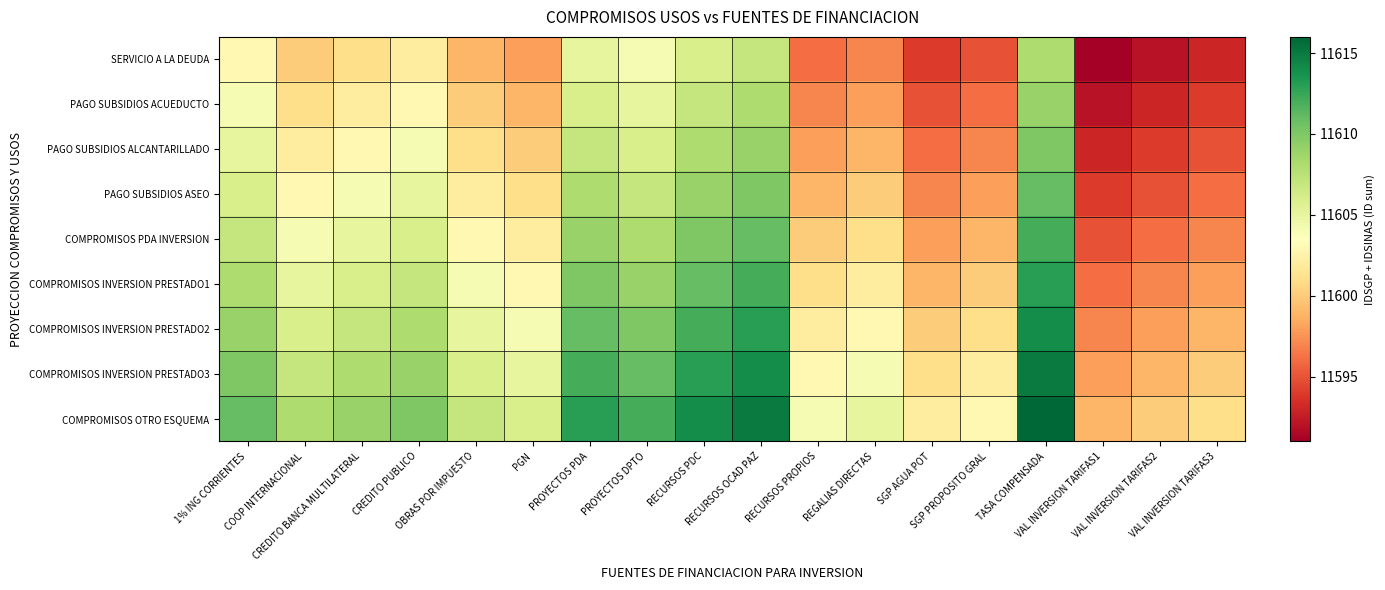

Reading left to right, transcribe all the data shown in this chart.

SERVICIO A LA DEUDA: 1% ING CORRIENTES=11603	COOP INTERNACIONAL=11600	CREDITO BANCA MULTILATERAL=11601	CREDITO PUBLICO=11602	OBRAS POR IMPUESTO=11599	PGN=11598	PROYECTOS PDA=11605	PROYECTOS DPTO=11604	RECURSOS PDC=11606	RECURSOS OCAD PAZ=11607	RECURSOS PROPIOS=11596	REGALIAS DIRECTAS=11597	SGP AGUA POT=11594	SGP PROPOSITO GRAL=11595	TASA COMPENSADA=11608	VAL INVERSION TARIFAS1=11591	VAL INVERSION TARIFAS2=11592	VAL INVERSION TARIFAS3=11593
PAGO SUBSIDIOS ACUEDUCTO: 1% ING CORRIENTES=11604	COOP INTERNACIONAL=11601	CREDITO BANCA MULTILATERAL=11602	CREDITO PUBLICO=11603	OBRAS POR IMPUESTO=11600	PGN=11599	PROYECTOS PDA=11606	PROYECTOS DPTO=11605	RECURSOS PDC=11607	RECURSOS OCAD PAZ=11608	RECURSOS PROPIOS=11597	REGALIAS DIRECTAS=11598	SGP AGUA POT=11595	SGP PROPOSITO GRAL=11596	TASA COMPENSADA=11609	VAL INVERSION TARIFAS1=11592	VAL INVERSION TARIFAS2=11593	VAL INVERSION TARIFAS3=11594
PAGO SUBSIDIOS ALCANTARILLADO: 1% ING CORRIENTES=11605	COOP INTERNACIONAL=11602	CREDITO BANCA MULTILATERAL=11603	CREDITO PUBLICO=11604	OBRAS POR IMPUESTO=11601	PGN=11600	PROYECTOS PDA=11607	PROYECTOS DPTO=11606	RECURSOS PDC=11608	RECURSOS OCAD PAZ=11609	RECURSOS PROPIOS=11598	REGALIAS DIRECTAS=11599	SGP AGUA POT=11596	SGP PROPOSITO GRAL=11597	TASA COMPENSADA=11610	VAL INVERSION TARIFAS1=11593	VAL INVERSION TARIFAS2=11594	VAL INVERSION TARIFAS3=11595
PAGO SUBSIDIOS ASEO: 1% ING CORRIENTES=11606	COOP INTERNACIONAL=11603	CREDITO BANCA MULTILATERAL=11604	CREDITO PUBLICO=11605	OBRAS POR IMPUESTO=11602	PGN=11601	PROYECTOS PDA=11608	PROYECTOS DPTO=11607	RECURSOS PDC=11609	RECURSOS OCAD PAZ=11610	RECURSOS PROPIOS=11599	REGALIAS DIRECTAS=11600	SGP AGUA POT=11597	SGP PROPOSITO GRAL=11598	TASA COMPENSADA=11611	VAL INVERSION TARIFAS1=11594	VAL INVERSION TARIFAS2=11595	VAL INVERSION TARIFAS3=11596
COMPROMISOS PDA INVERSION: 1% ING CORRIENTES=11607	COOP INTERNACIONAL=11604	CREDITO BANCA MULTILATERAL=11605	CREDITO PUBLICO=11606	OBRAS POR IMPUESTO=11603	PGN=11602	PROYECTOS PDA=11609	PROYECTOS DPTO=11608	RECURSOS PDC=11610	RECURSOS OCAD PAZ=11611	RECURSOS PROPIOS=11600	REGALIAS DIRECTAS=11601	SGP AGUA POT=11598	SGP PROPOSITO GRAL=11599	TASA COMPENSADA=11612	VAL INVERSION TARIFAS1=11595	VAL INVERSION TARIFAS2=11596	VAL INVERSION TARIFAS3=11597
COMPROMISOS INVERSION PRESTADO1: 1% ING CORRIENTES=11608	COOP INTERNACIONAL=11605	CREDITO BANCA MULTILATERAL=11606	CREDITO PUBLICO=11607	OBRAS POR IMPUESTO=11604	PGN=11603	PROYECTOS PDA=11610	PROYECTOS DPTO=11609	RECURSOS PDC=11611	RECURSOS OCAD PAZ=11612	RECURSOS PROPIOS=11601	REGALIAS DIRECTAS=11602	SGP AGUA POT=11599	SGP PROPOSITO GRAL=11600	TASA COMPENSADA=11613	VAL INVERSION TARIFAS1=11596	VAL INVERSION TARIFAS2=11597	VAL INVERSION TARIFAS3=11598
COMPROMISOS INVERSION PRESTADO2: 1% ING CORRIENTES=11609	COOP INTERNACIONAL=11606	CREDITO BANCA MULTILATERAL=11607	CREDITO PUBLICO=11608	OBRAS POR IMPUESTO=11605	PGN=11604	PROYECTOS PDA=11611	PROYECTOS DPTO=11610	RECURSOS PDC=11612	RECURSOS OCAD PAZ=11613	RECURSOS PROPIOS=11602	REGALIAS DIRECTAS=11603	SGP AGUA POT=11600	SGP PROPOSITO GRAL=11601	TASA COMPENSADA=11614	VAL INVERSION TARIFAS1=11597	VAL INVERSION TARIFAS2=11598	VAL INVERSION TARIFAS3=11599
COMPROMISOS INVERSION PRESTADO3: 1% ING CORRIENTES=11610	COOP INTERNACIONAL=11607	CREDITO BANCA MULTILATERAL=11608	CREDITO PUBLICO=11609	OBRAS POR IMPUESTO=11606	PGN=11605	PROYECTOS PDA=11612	PROYECTOS DPTO=11611	RECURSOS PDC=11613	RECURSOS OCAD PAZ=11614	RECURSOS PROPIOS=11603	REGALIAS DIRECTAS=11604	SGP AGUA POT=11601	SGP PROPOSITO GRAL=11602	TASA COMPENSADA=11615	VAL INVERSION TARIFAS1=11598	VAL INVERSION TARIFAS2=11599	VAL INVERSION TARIFAS3=11600
COMPROMISOS OTRO ESQUEMA: 1% ING CORRIENTES=11611	COOP INTERNACIONAL=11608	CREDITO BANCA MULTILATERAL=11609	CREDITO PUBLICO=11610	OBRAS POR IMPUESTO=11607	PGN=11606	PROYECTOS PDA=11613	PROYECTOS DPTO=11612	RECURSOS PDC=11614	RECURSOS OCAD PAZ=11615	RECURSOS PROPIOS=11604	REGALIAS DIRECTAS=11605	SGP AGUA POT=11602	SGP PROPOSITO GRAL=11603	TASA COMPENSADA=11616	VAL INVERSION TARIFAS1=11599	VAL INVERSION TARIFAS2=11600	VAL INVERSION TARIFAS3=11601